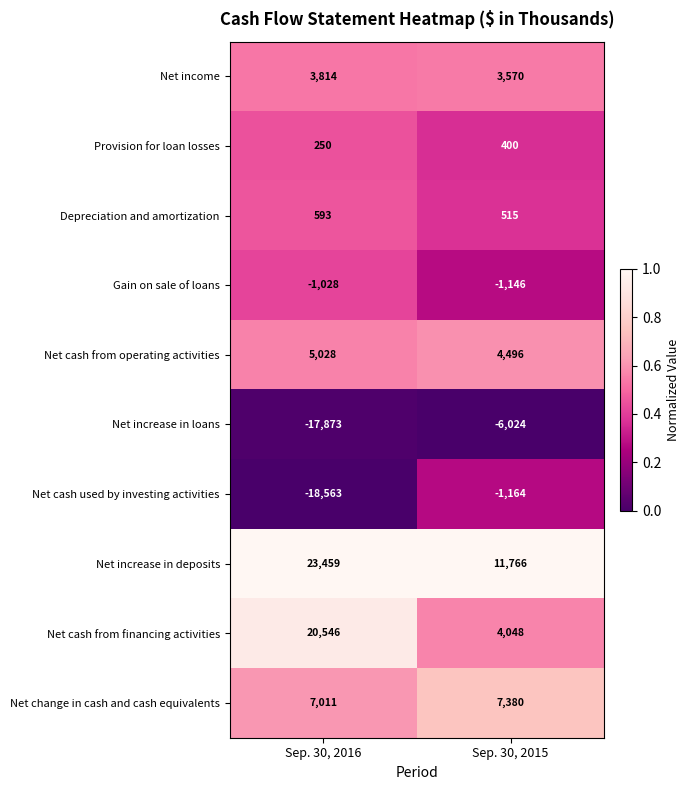

Which series has the largest total across all categories?

Net increase in deposits